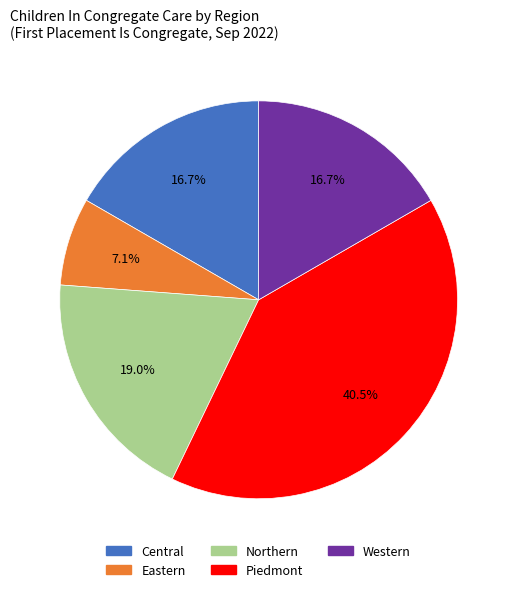

What is the ratio of the value at Piedmont to the value at Eastern?

5.7